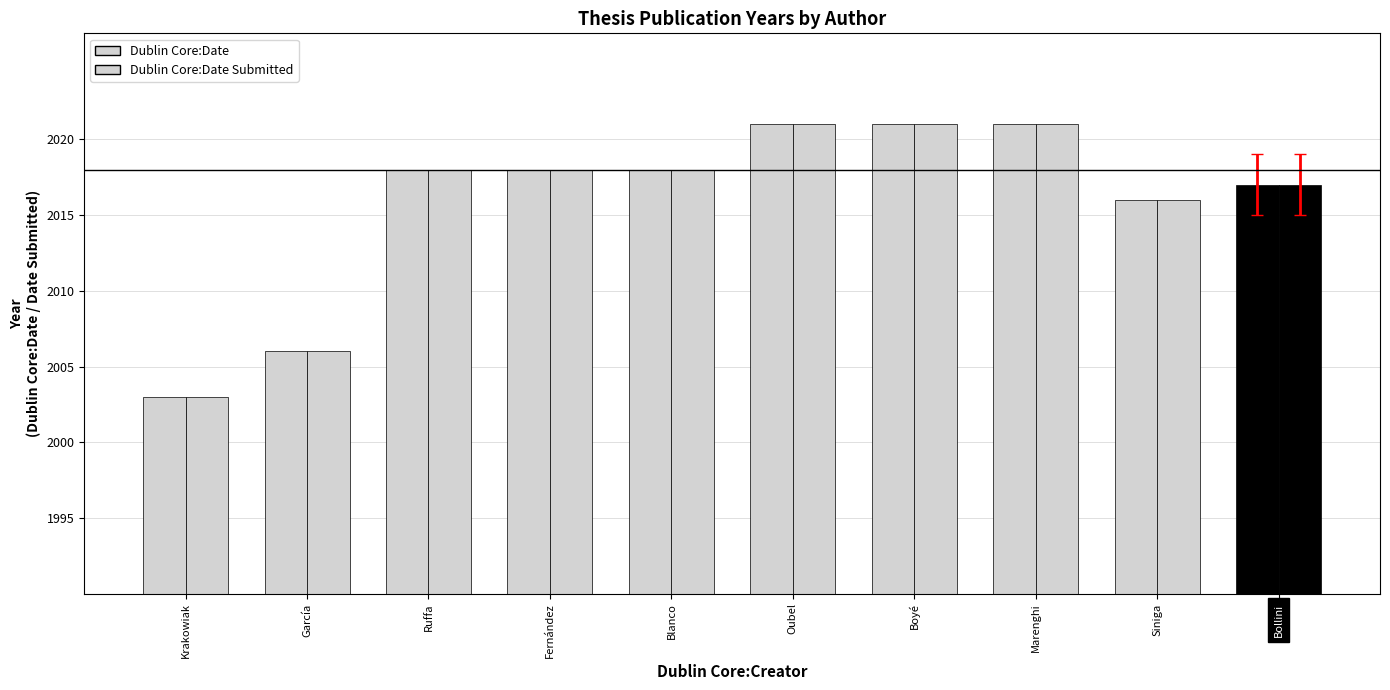

The value of Dublin Core:Date at Krakowiak is 2003. True or false?

True